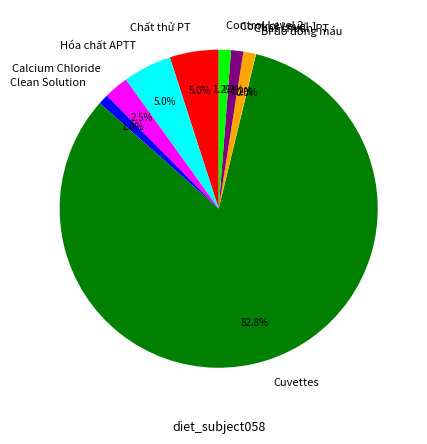

Combined, do Cuvettes and Chất thử PT account for over 50%?

Yes